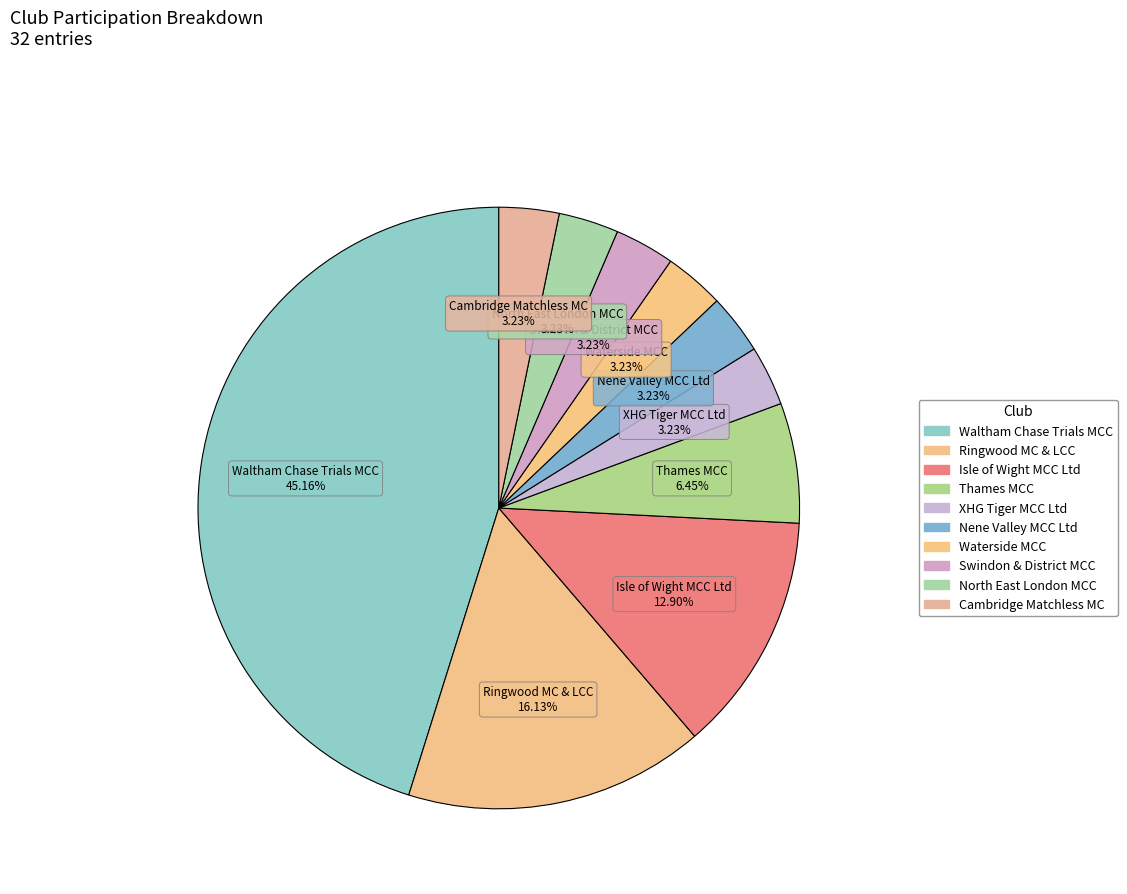

To the nearest percent, what percentage of the pie is Cambridge Matchless MC?

3%